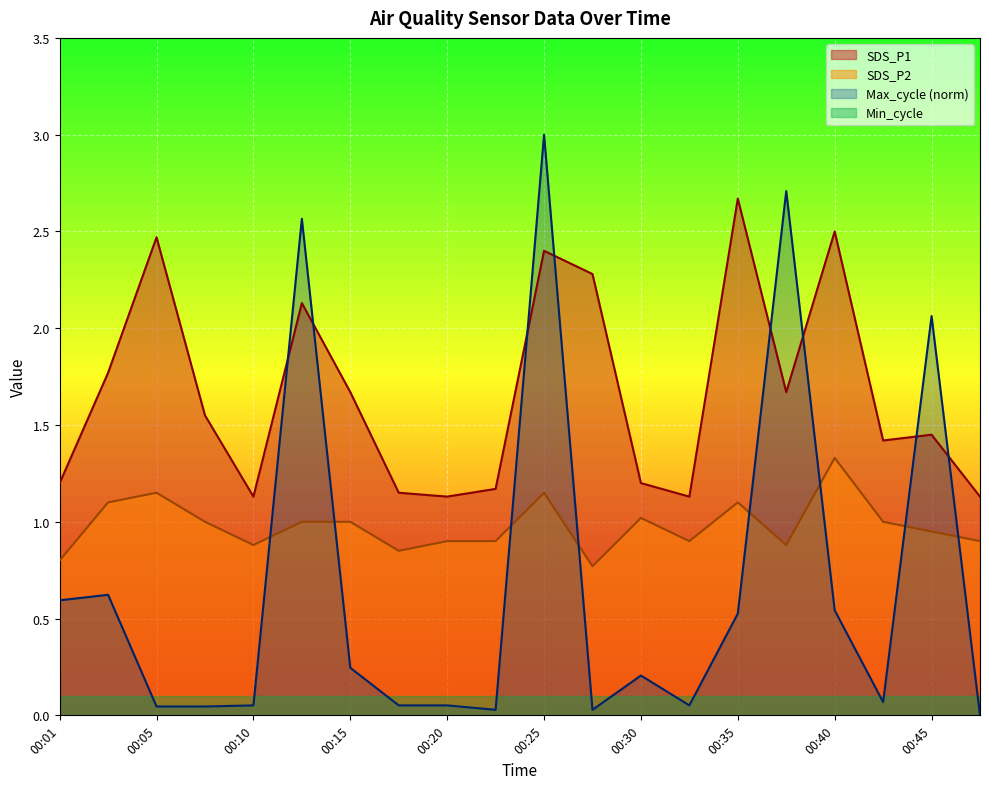

Which series has the largest total across all categories?

SDS_P1